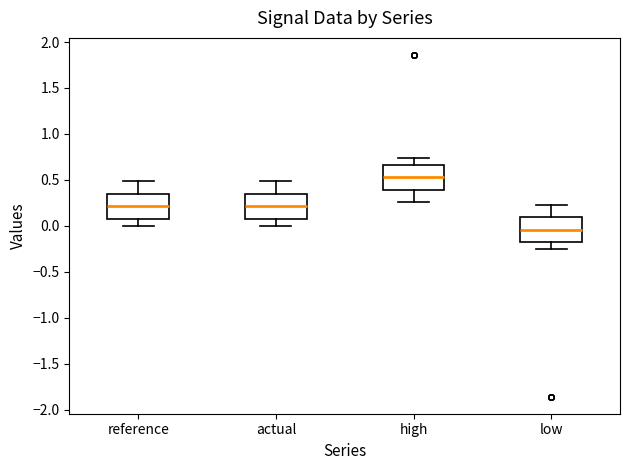

Where does the upper whisker of the box for low end on the y-axis? The values are not printed on the chart, so give them approximately, as read against the axis.

0.25